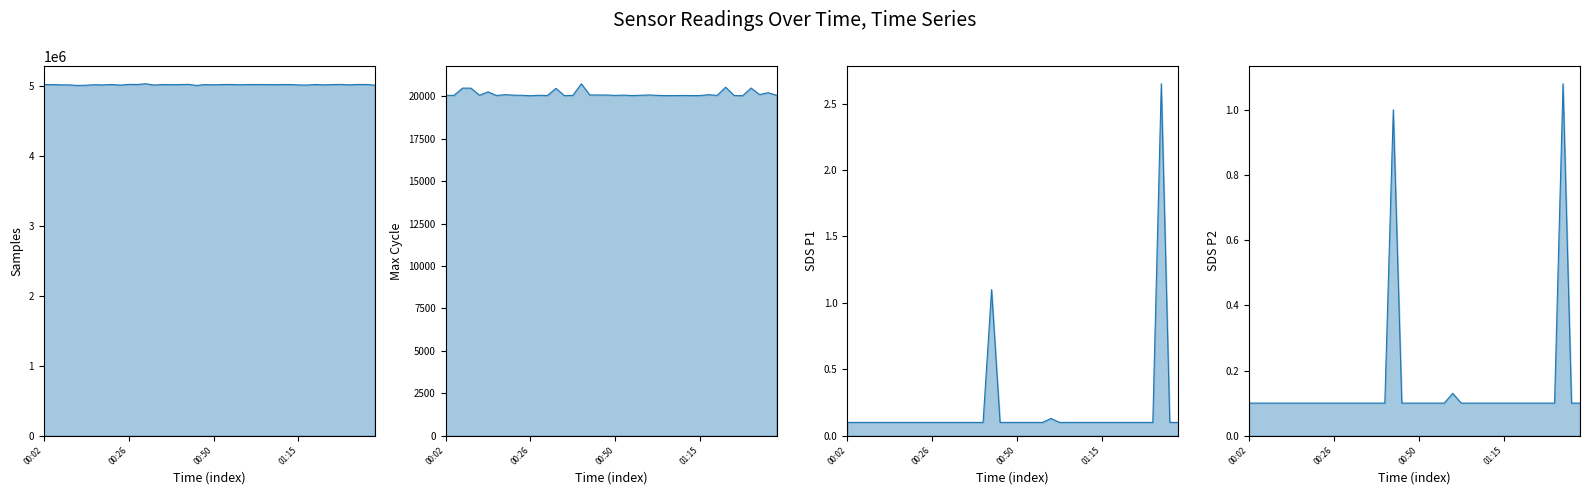

True or false: SDS_P2 and Samples intersect in this chart.

False